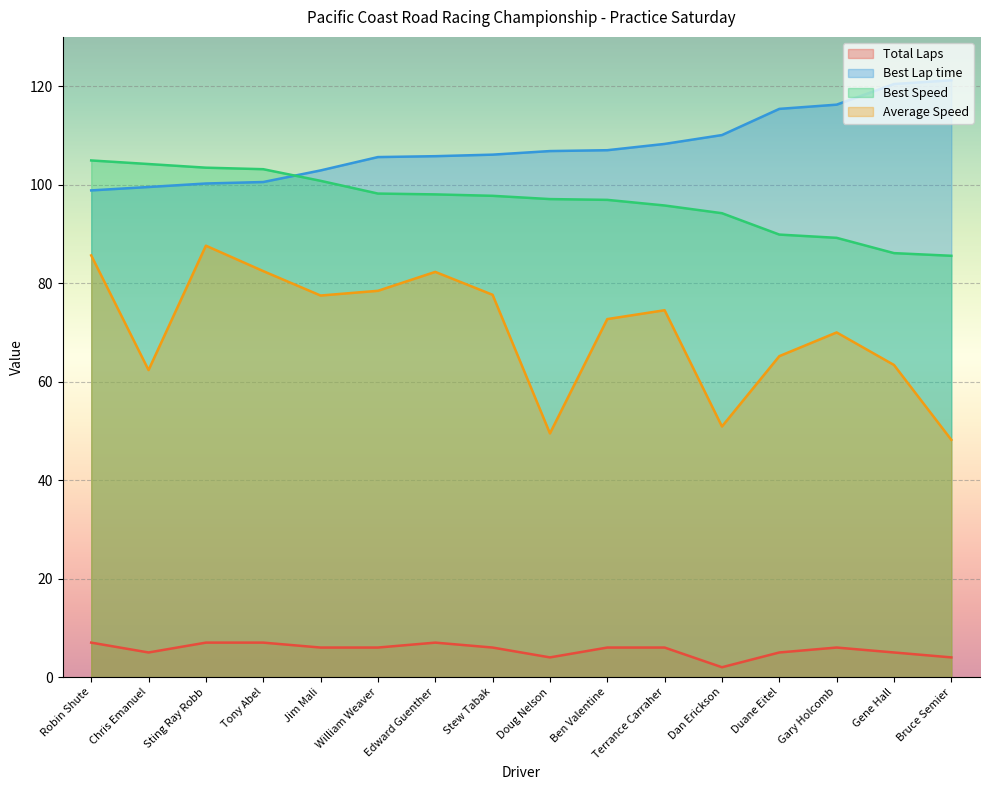

What is the difference between the Best Lap time values at Doug Nelson and Robin Shute?

8.0